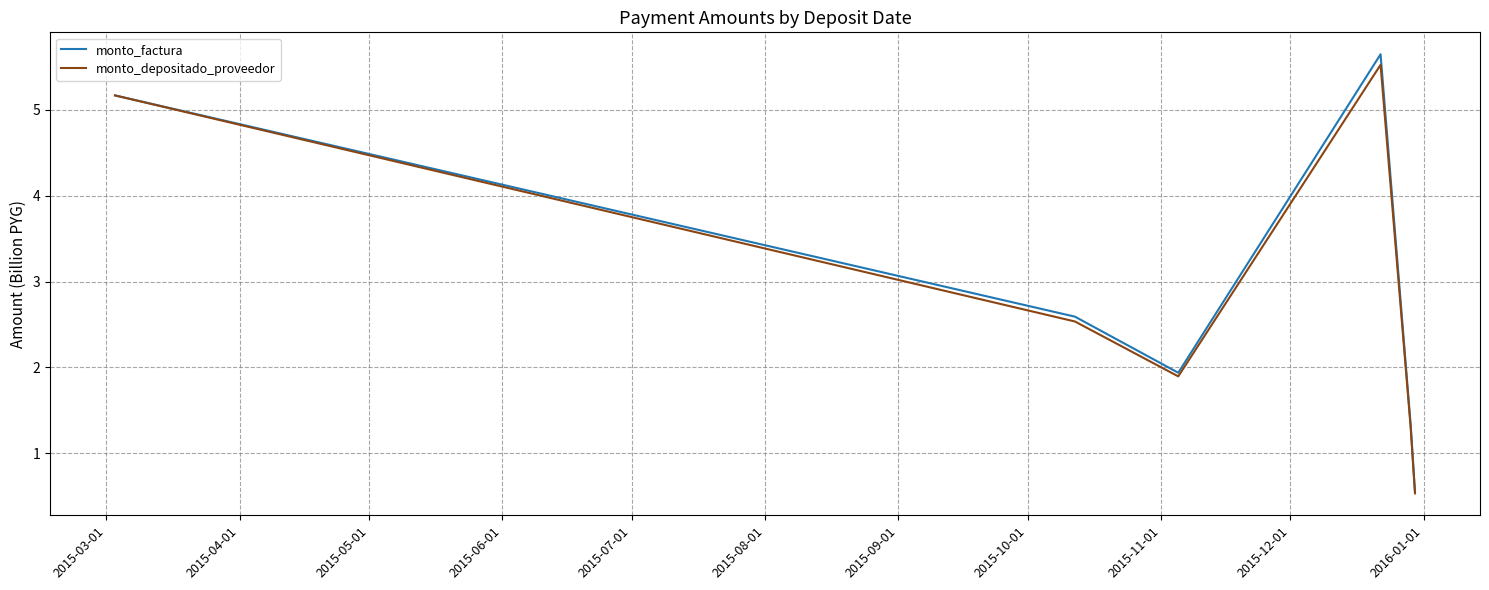

Which series has the largest range (max minus min)?

monto_factura